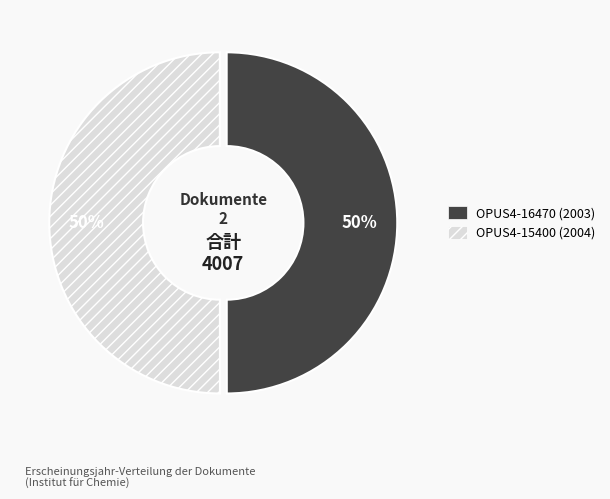

Do OPUS4-15400 (2004) and OPUS4-16470 (2003) together represent more than half of the pie?

Yes